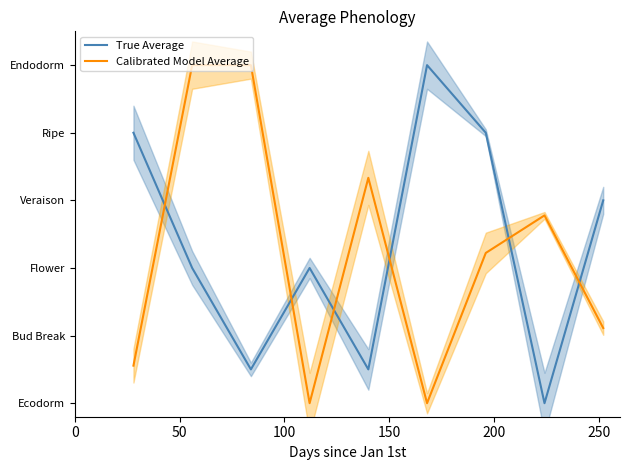

Which series has the largest total across all categories?

True Average